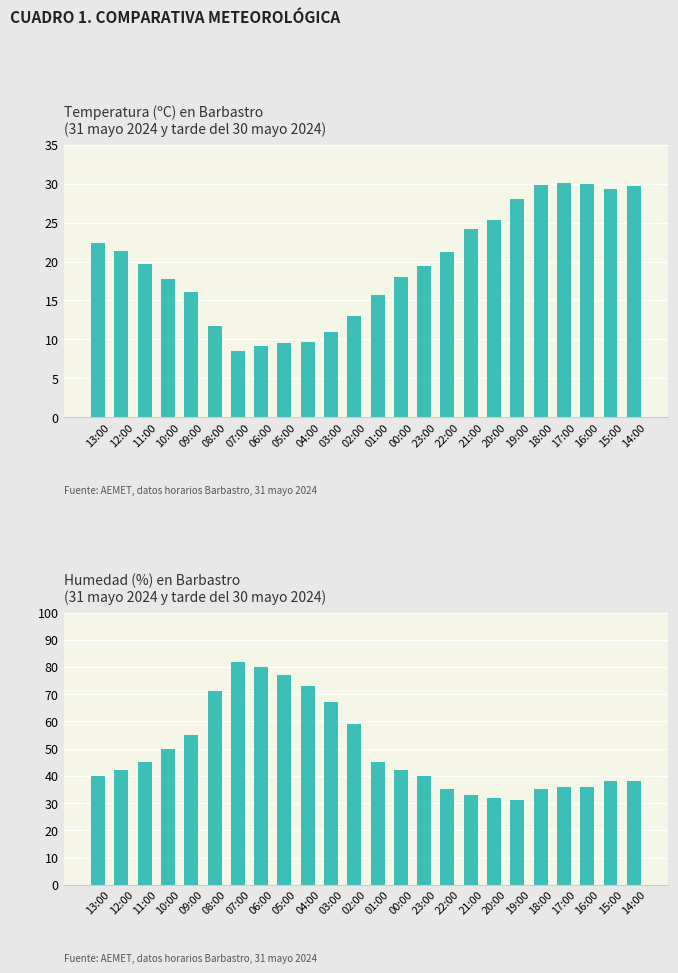

What is the label of the 3rd bar from the right?

16:00